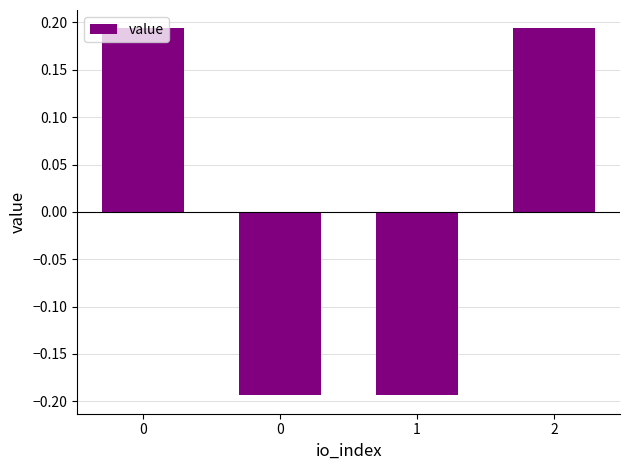

Rank the categories by value from lowest to highest.

0, 1, 0, 2